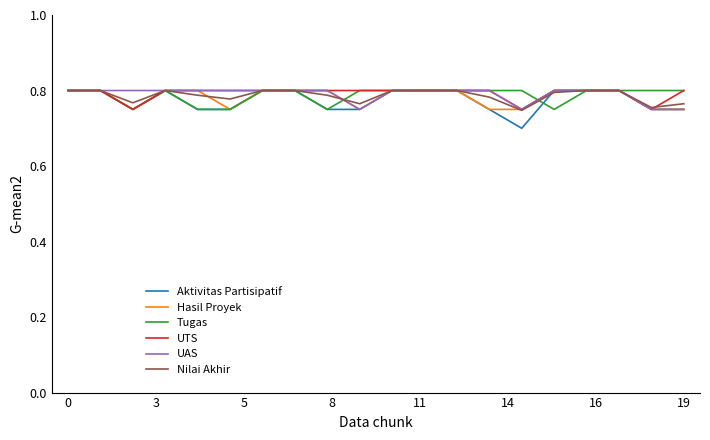

Which series has the largest range (max minus min)?

Aktivitas Partisipatif